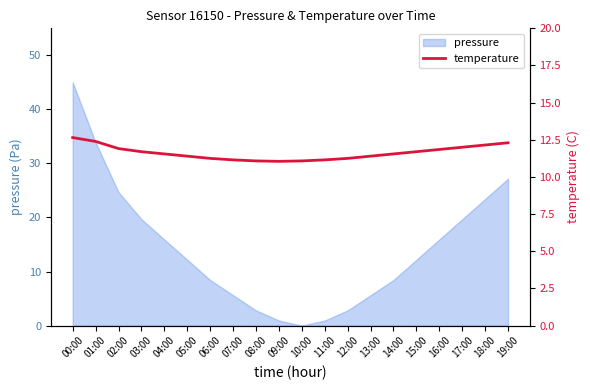

The value of pressure at 00:00 is 63.9. True or false?

False